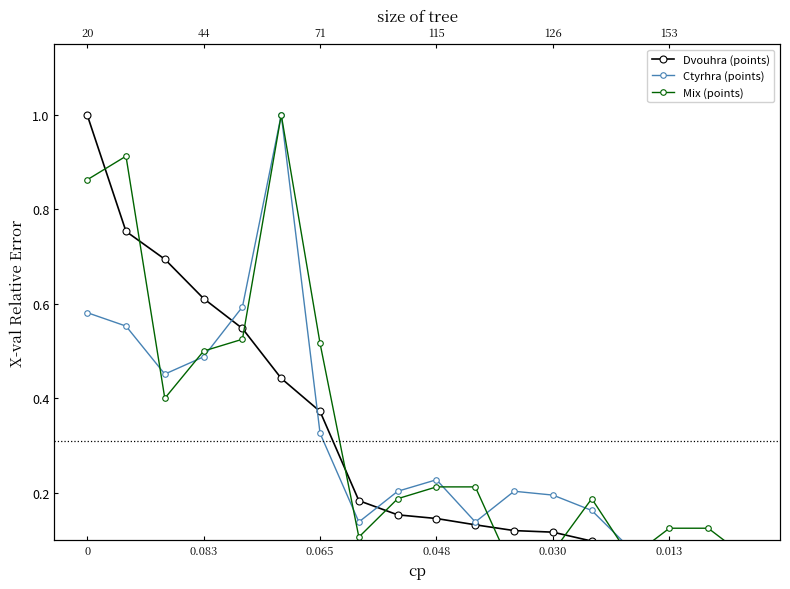

In Ctyrhra (points), how many points are higher than both neighbors (excluding endpoints)?

3